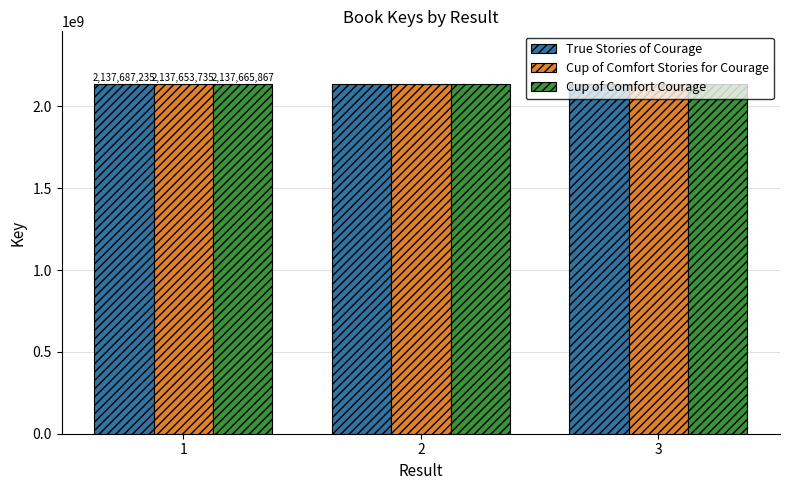

Is it true that True Stories of Courage equals 3599458975 at 3?

False